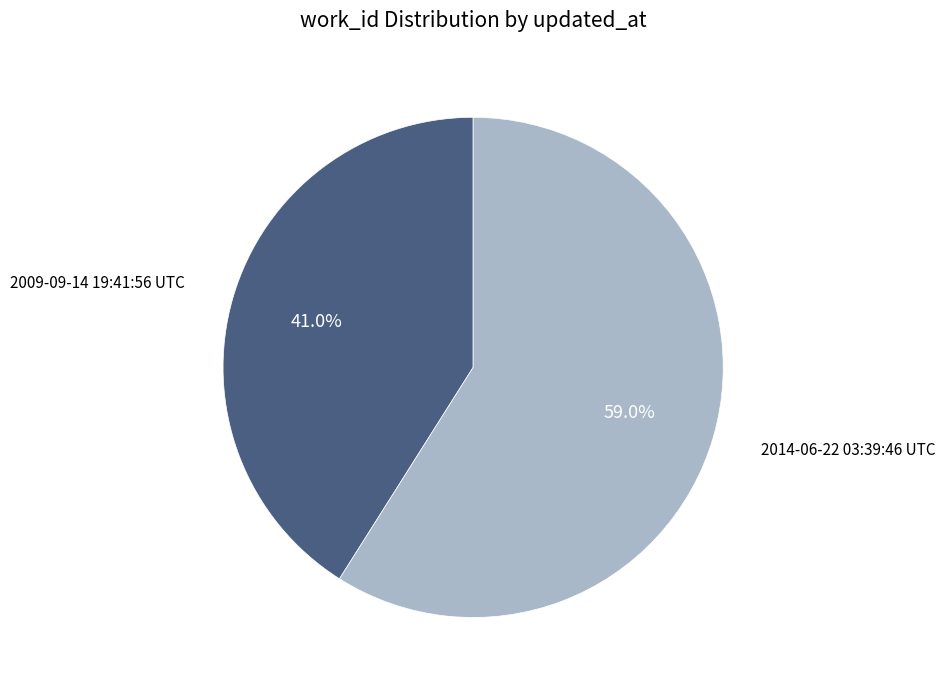

True or false: 2009-09-14 19:41:56 UTC accounts for 27% of the total.

False